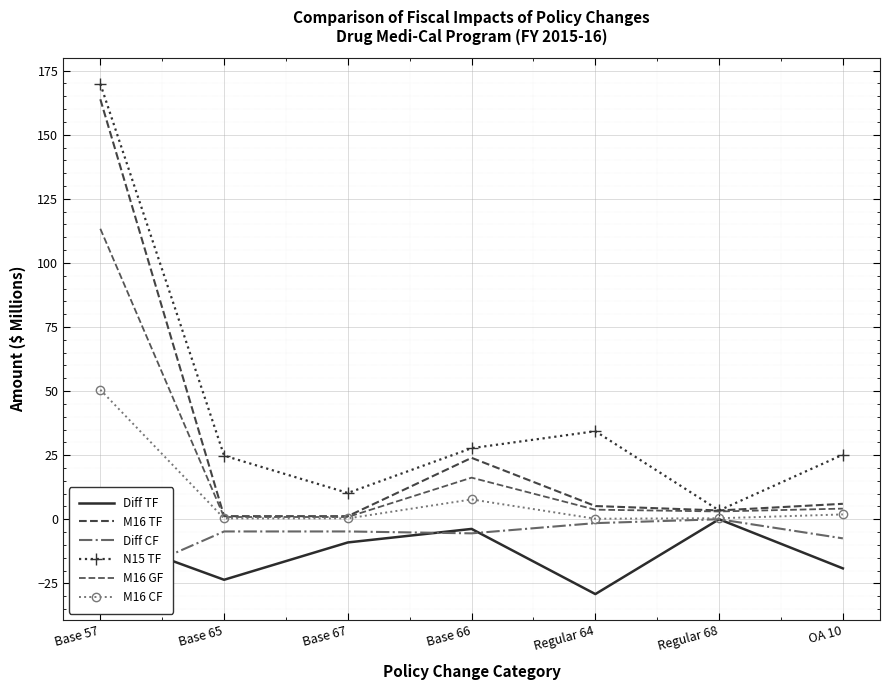

Rank the series by their maximum value, from highest to lowest.

N15 TF, M16 TF, M16 GF, M16 CF, Diff TF, Diff CF